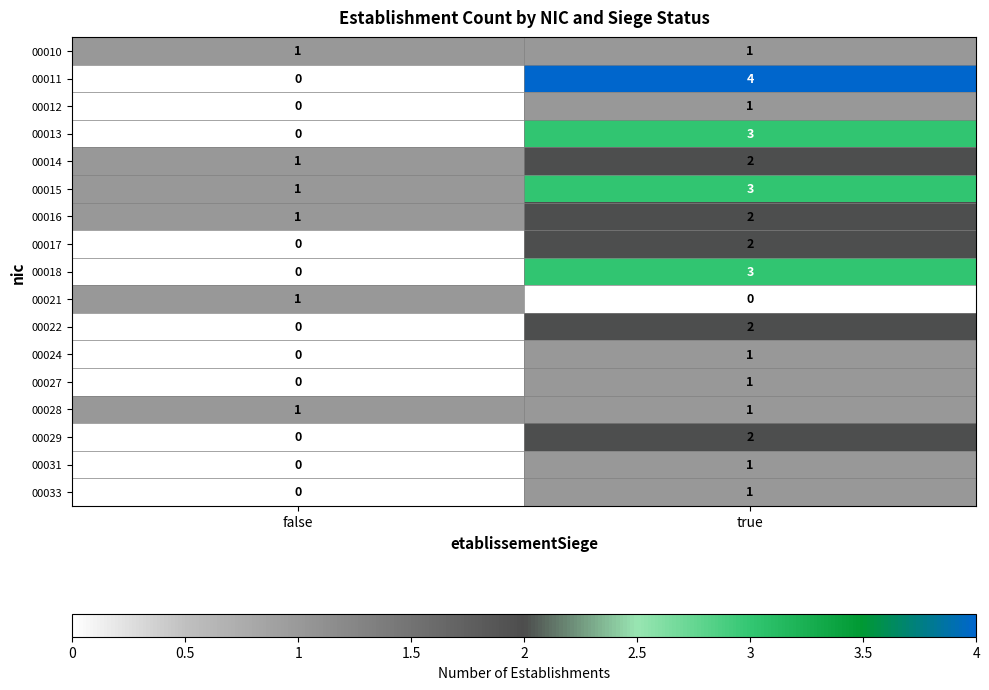

Count the number of categories in the chart.

2